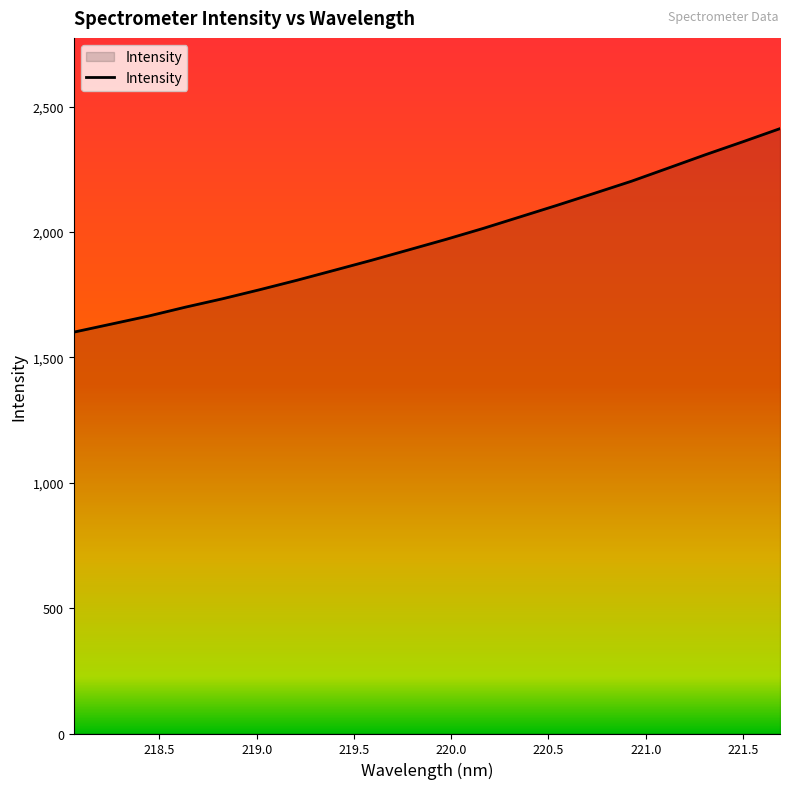

What is the difference between the maximum and minimum values?

811.8